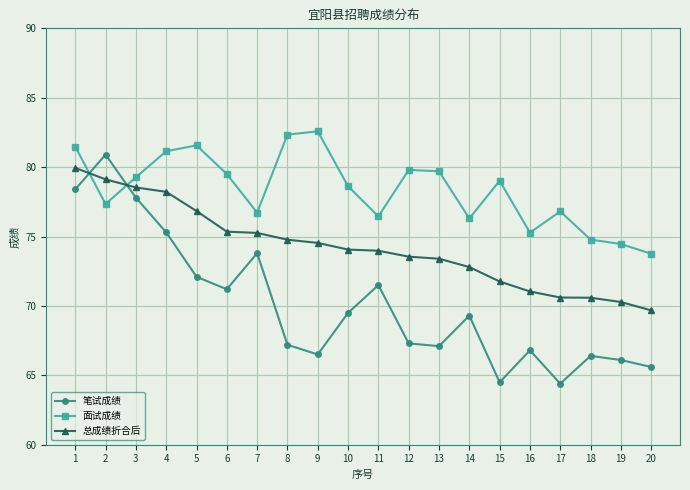

Which series has the largest total across all categories?

面试成绩